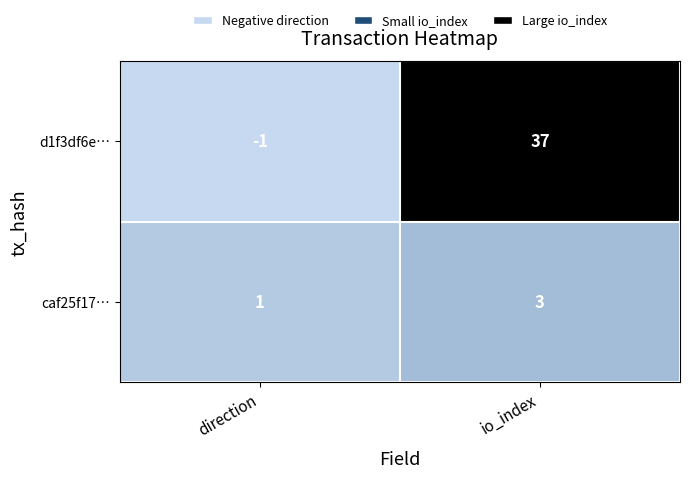

Reading left to right, list all the values displayed in this chart.

d1f3df6e…: direction=-1	io_index=37
caf25f17…: direction=1	io_index=3